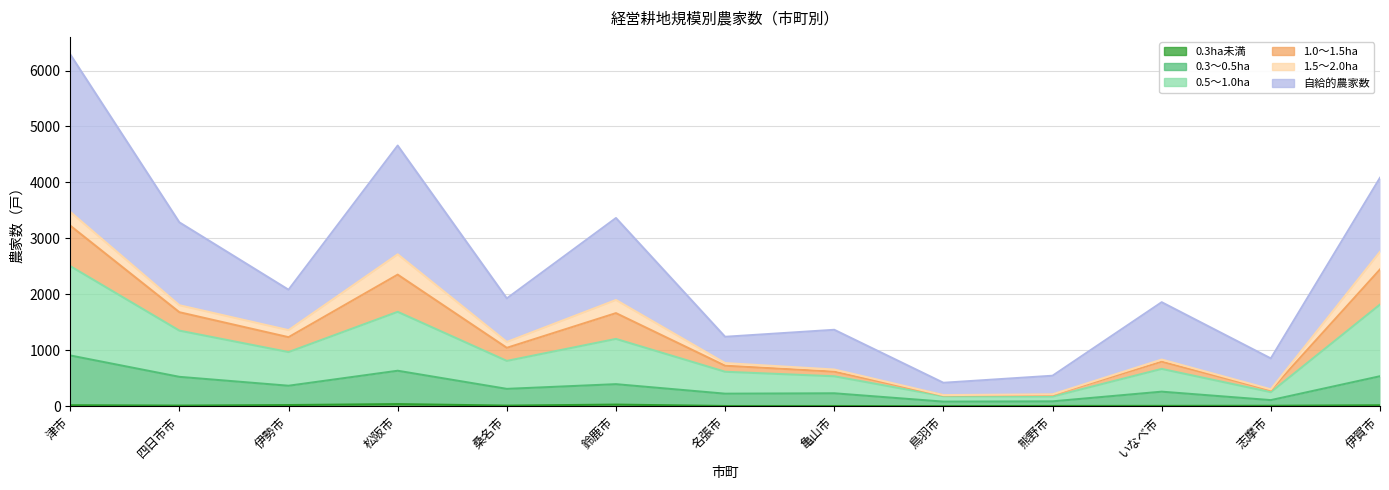

True or false: 0.3～0.5ha and 0.5～1.0ha cross at least once.

False